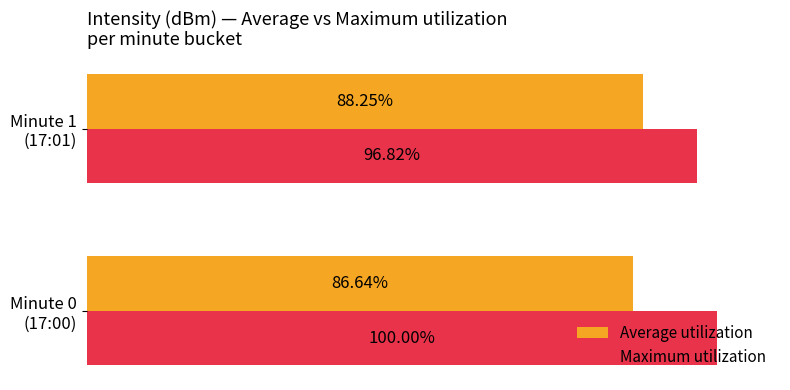

Which series has the largest range (max minus min)?

Maximum utilization